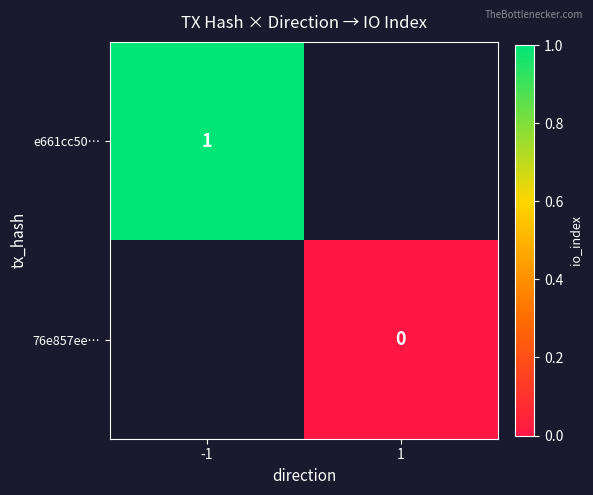

The e661cc50… series shows 2 at -1. True or false?

False